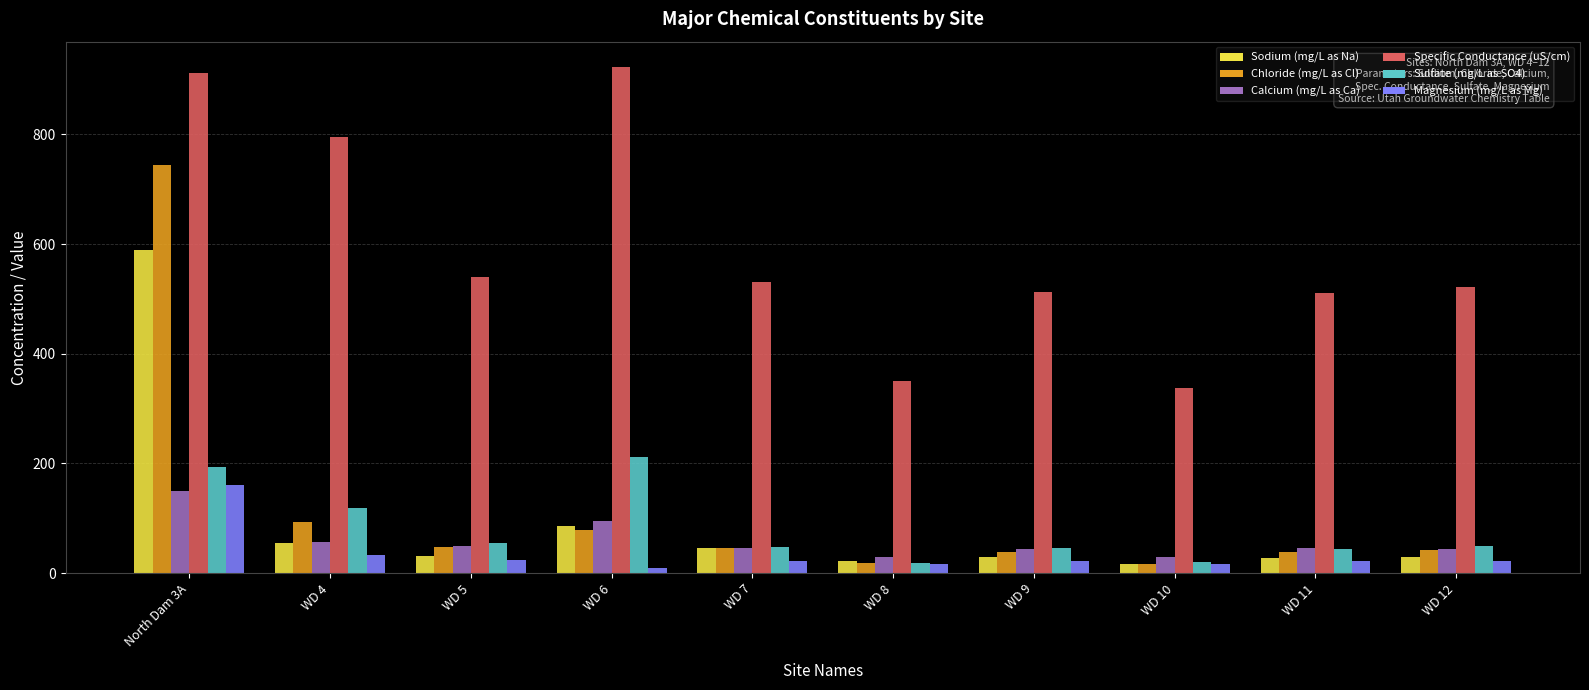

What is the difference between the maximum and minimum values in the Sulfate (mg/L as SO4) series?

192.9